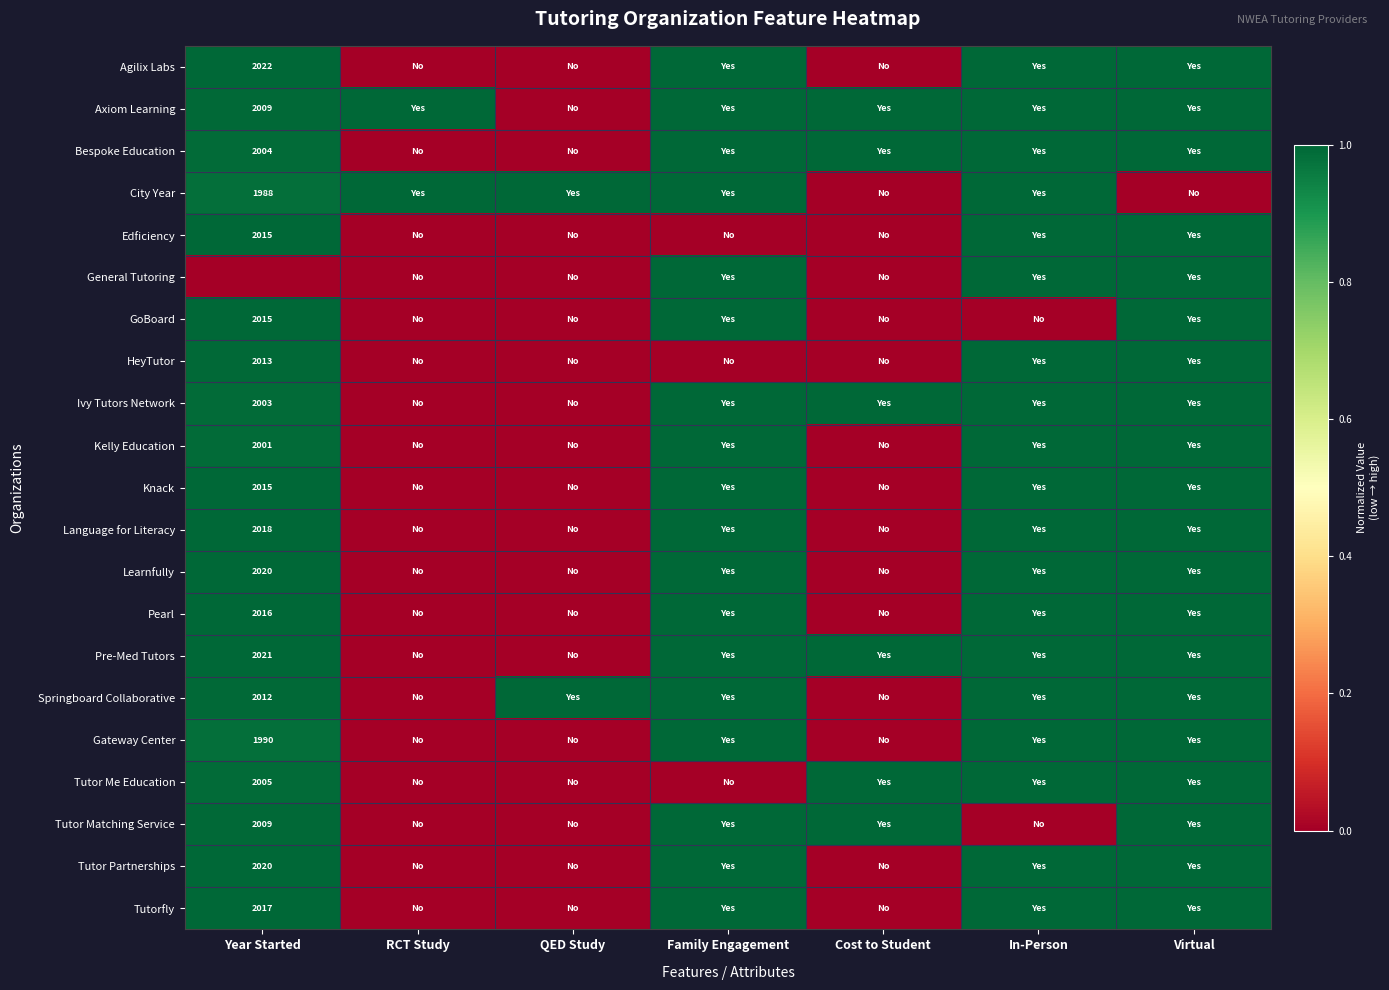

Rank the series by their maximum value, from lowest to highest.

Agilix Labs, Axiom Learning, Bespoke Education, City Year, Edficiency, General Tutoring, GoBoard, HeyTutor, Ivy Tutors Network, Kelly Education, Knack, Language for Literacy, Learnfully, Pearl, Pre-Med Tutors, Springboard Collaborative, Gateway Center, Tutor Me Education, Tutor Matching Service, Tutor Partnerships, Tutorfly